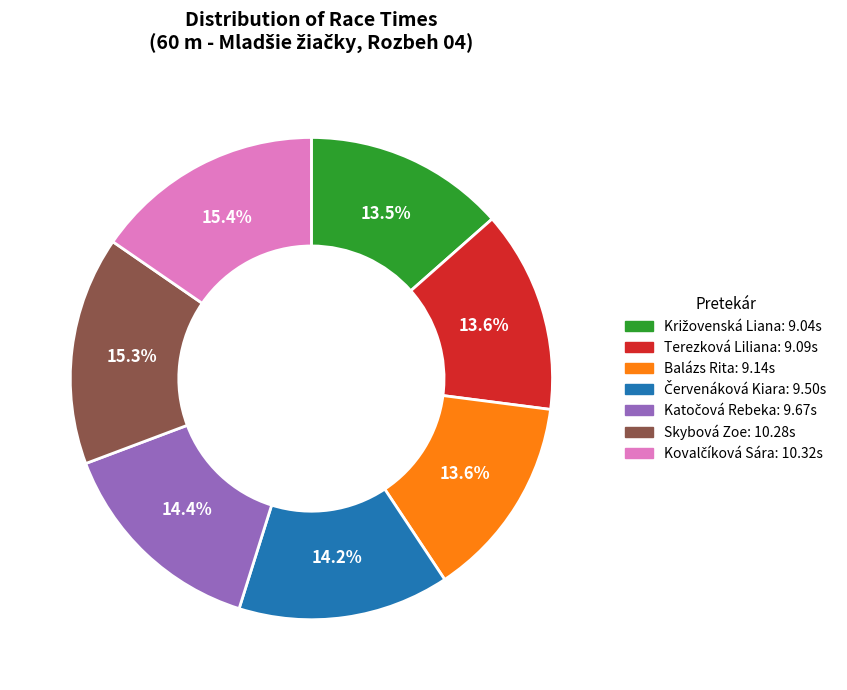

Combined, do Terezková Liliana and Skybová Zoe account for over 50%?

No